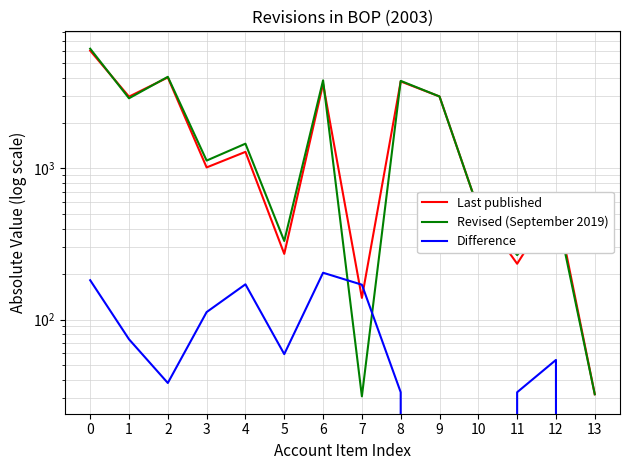

Count the number of data series in this chart.

3